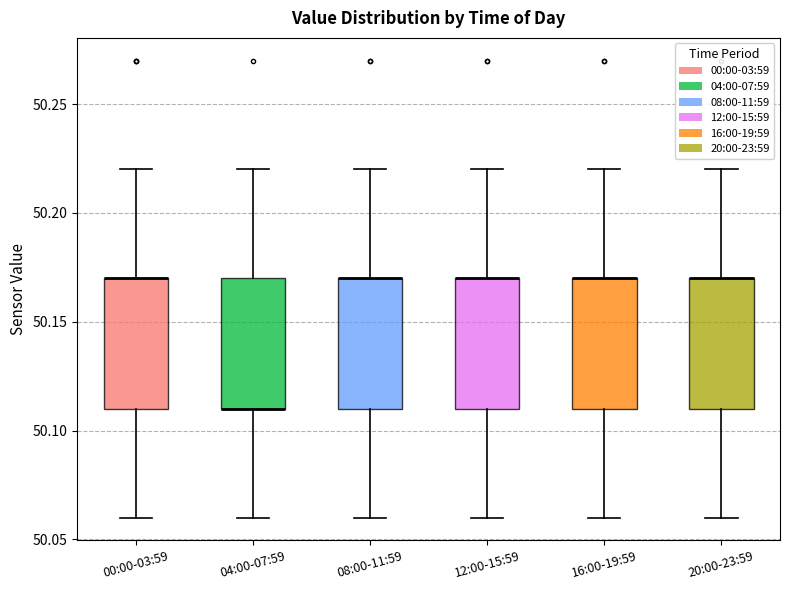

Where does the lower whisker of the box for 00:00-03:59 end on the y-axis? The values are not printed on the chart, so give them approximately, as read against the axis.

50.06